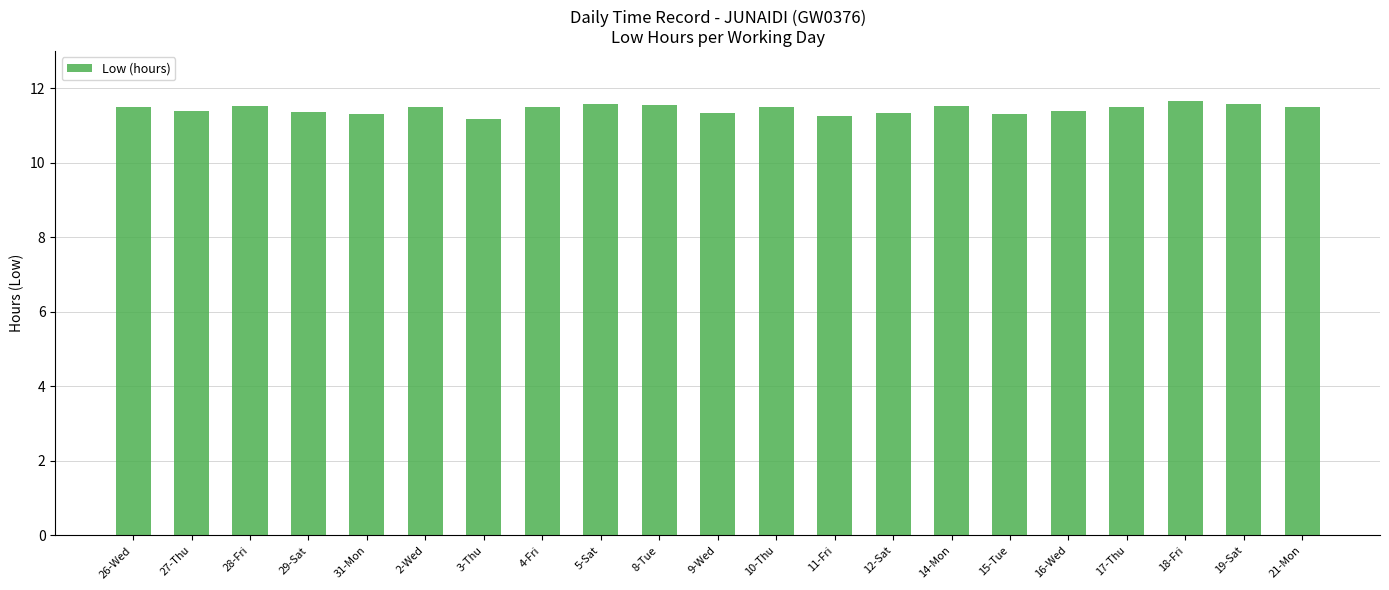

What is the minimum value shown in the chart?

11.2